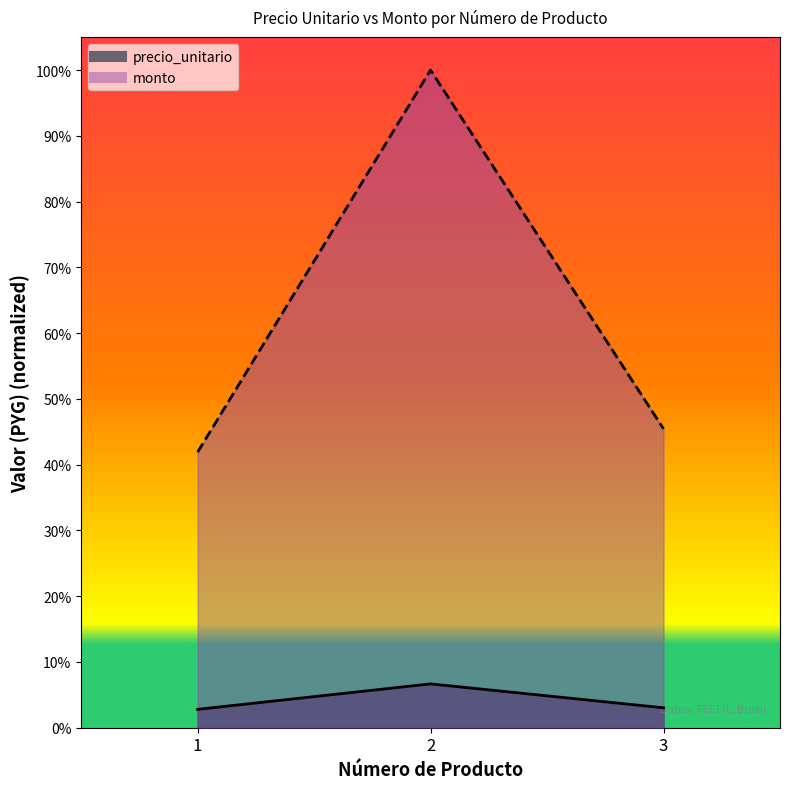

At how many categories does at least one series exceed 0?

3